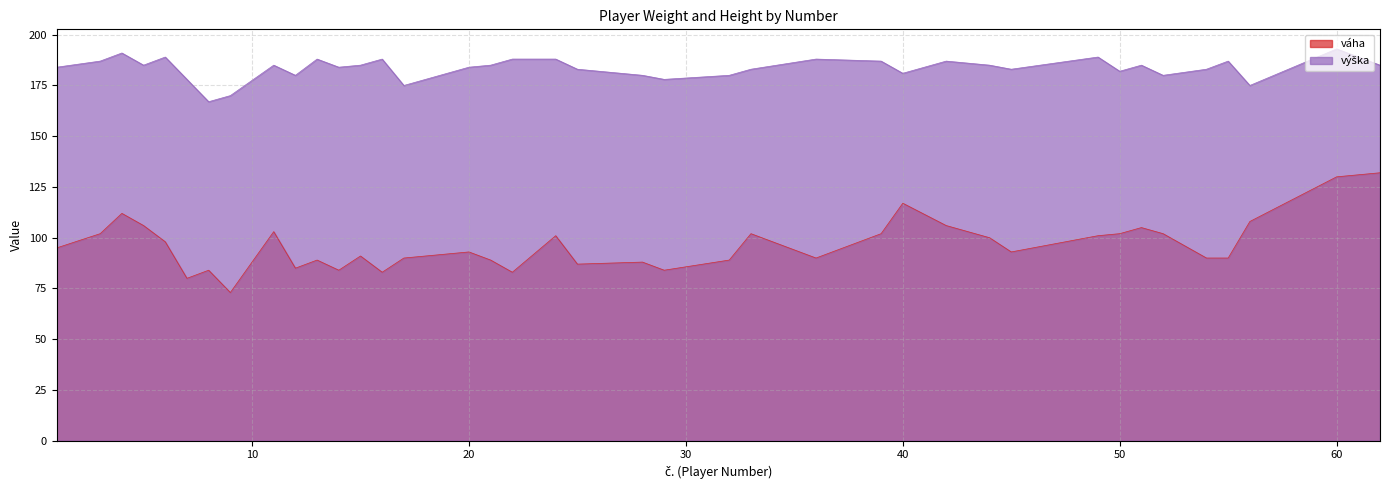

Reading left to right, transcribe all the data shown in this chart.

váha: 95	102	112	106	98	80	84	73	103	85	89	84	91	83	90	93	89	83	101	87	88	84	89	102	90	102	117	106	100	93	101	102	105	102	90	90	108	130	132
výška: 184	187	191	185	189	178	167	170	185	180	188	184	185	188	175	184	185	188	188	183	180	178	180	183	188	187	181	187	185	183	189	182	185	180	183	187	175	193	185